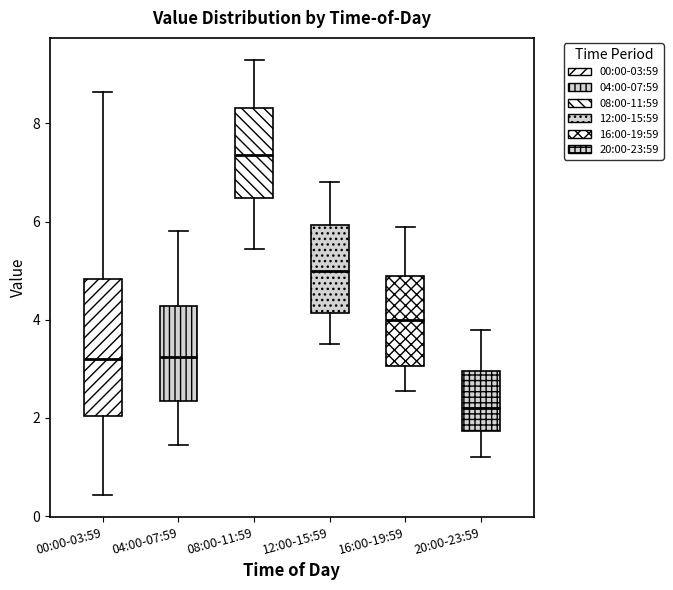

Which box has the highest median line?

08:00-11:59